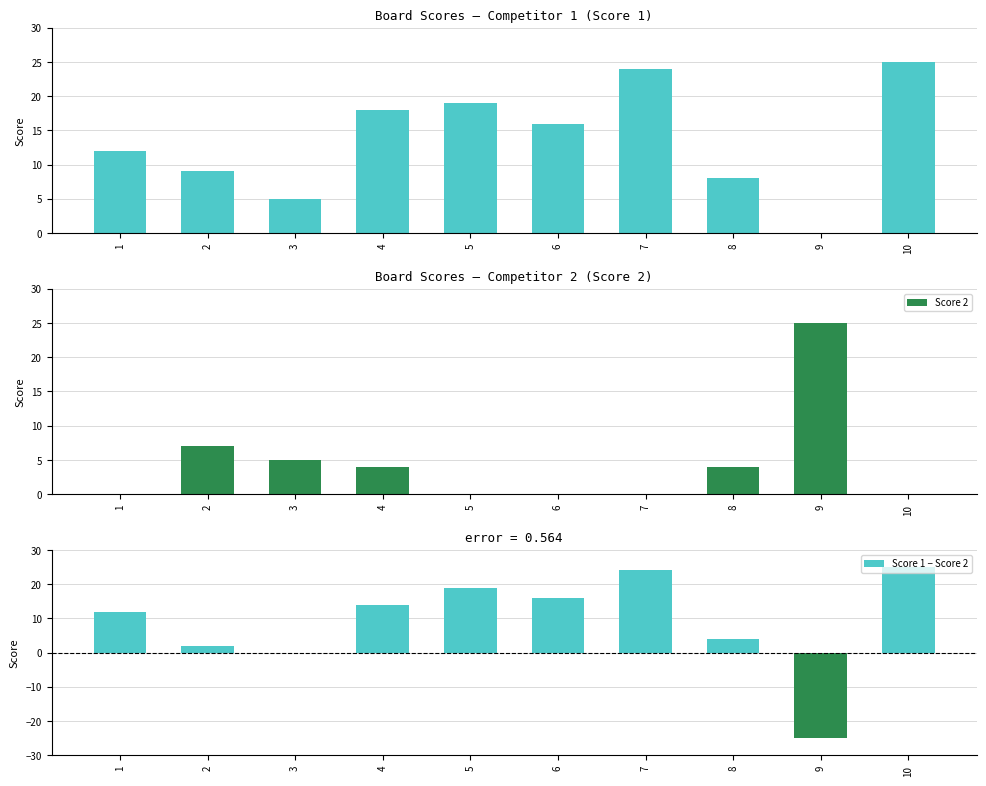

Where is Score 1 − Score 2 nearest to the value 0?

3